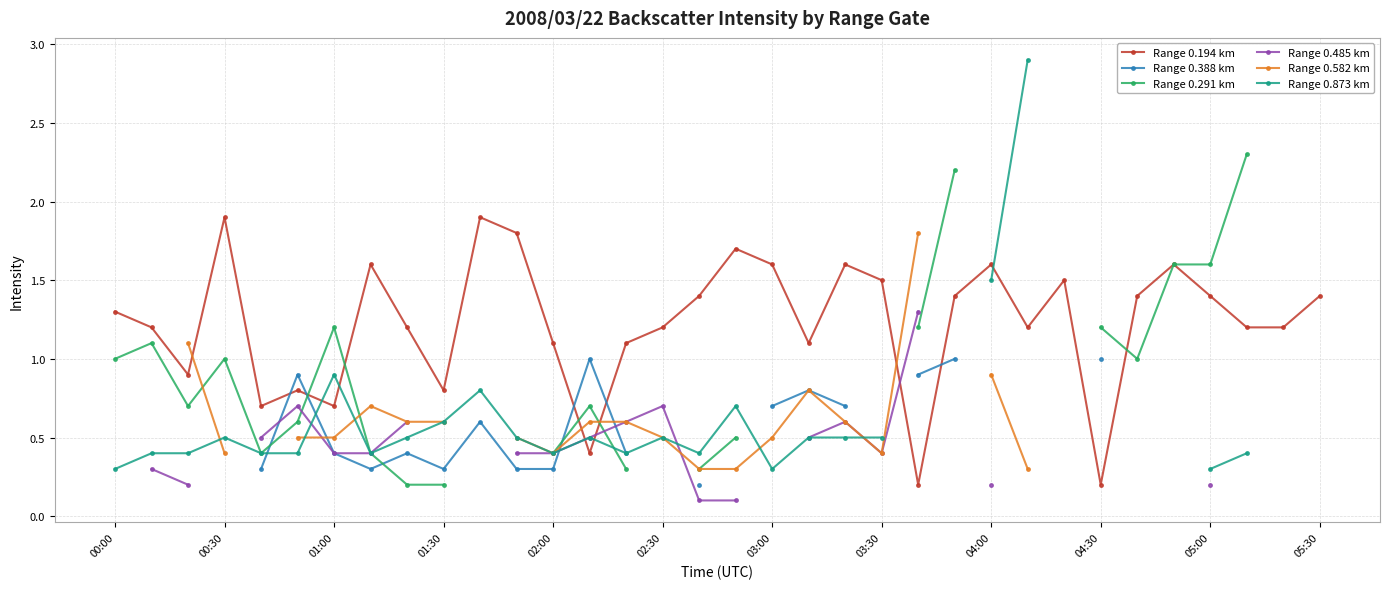

Is it true that Range 0.194 km equals 0.7 at 01:00?

True